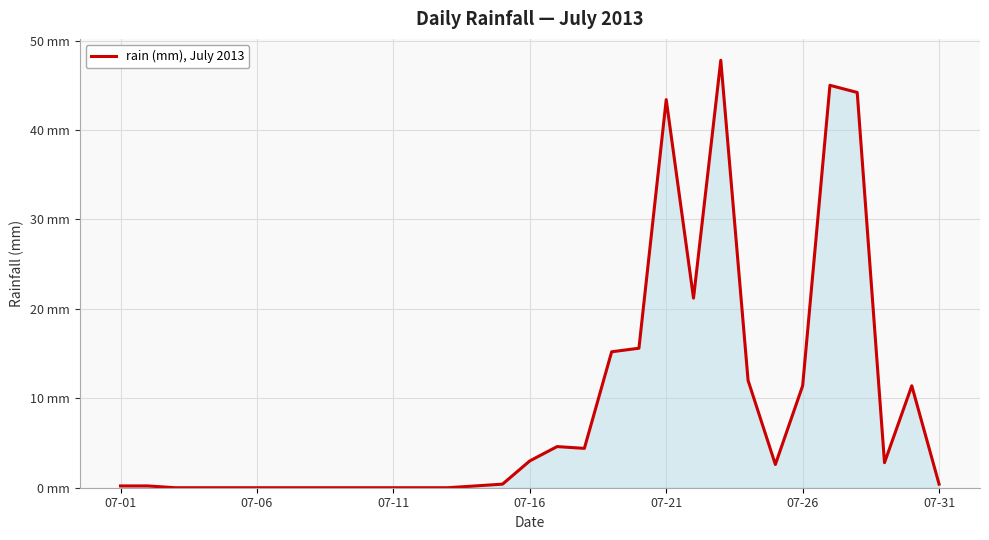

Reading left to right, transcribe all the data shown in this chart.

0.2	0.2	0.0	0.0	0.0	0.0	0.0	0.0	0.0	0.0	0.0	0.0	0.0	0.2	0.4	3.0	4.6	4.4	15.2	15.6	43.4	21.2	47.8	12.0	2.6	11.4	45.0	44.2	2.8	11.4	0.4